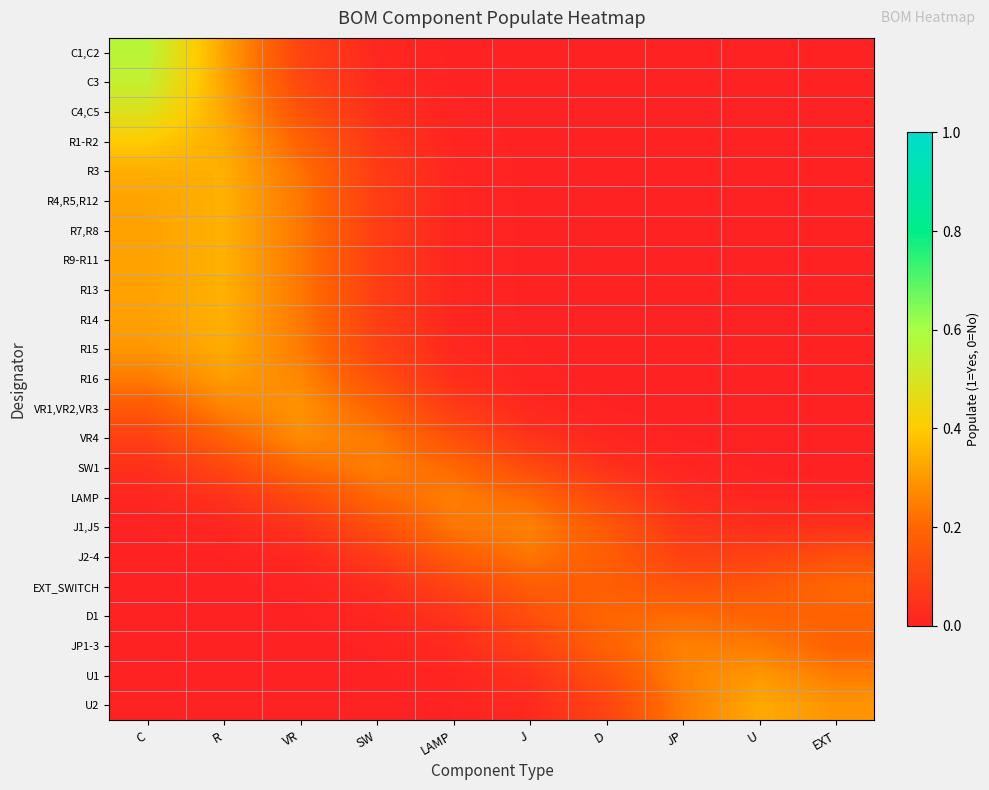

Reading right to left, extract all data points from this chart.

C1,C2: EXT=0.0	U=0.0	JP=0.0	D=0.0	J=0.0	LAMP=0.0	SW=0.0	VR=0.1	R=0.3	C=0.6
C3: EXT=0.0	U=0.0	JP=0.0	D=0.0	J=0.0	LAMP=0.0	SW=0.0	VR=0.1	R=0.3	C=0.5
C4,C5: EXT=0.0	U=0.0	JP=0.0	D=0.0	J=0.0	LAMP=0.0	SW=0.0	VR=0.1	R=0.3	C=0.5
R1-R2: EXT=0.0	U=0.0	JP=0.0	D=0.0	J=0.0	LAMP=0.0	SW=0.1	VR=0.2	R=0.3	C=0.4
R3: EXT=0.0	U=0.0	JP=0.0	D=0.0	J=0.0	LAMP=0.0	SW=0.1	VR=0.2	R=0.3	C=0.3
R4,R5,R12: EXT=0.0	U=0.0	JP=0.0	D=0.0	J=0.0	LAMP=0.0	SW=0.1	VR=0.2	R=0.3	C=0.3
R7,R8: EXT=0.0	U=0.0	JP=0.0	D=0.0	J=0.0	LAMP=0.0	SW=0.1	VR=0.2	R=0.3	C=0.3
R9-R11: EXT=0.0	U=0.0	JP=0.0	D=0.0	J=0.0	LAMP=0.0	SW=0.1	VR=0.2	R=0.3	C=0.3
R13: EXT=0.0	U=0.0	JP=0.0	D=0.0	J=0.0	LAMP=0.0	SW=0.1	VR=0.2	R=0.3	C=0.3
R14: EXT=0.0	U=0.0	JP=0.0	D=0.0	J=0.0	LAMP=0.0	SW=0.1	VR=0.2	R=0.3	C=0.3
R15: EXT=0.0	U=0.0	JP=0.0	D=0.0	J=0.0	LAMP=0.0	SW=0.1	VR=0.2	R=0.3	C=0.3
R16: EXT=0.0	U=0.0	JP=0.0	D=0.0	J=0.0	LAMP=0.0	SW=0.1	VR=0.3	R=0.3	C=0.2
VR1,VR2,VR3: EXT=0.0	U=0.0	JP=0.0	D=0.0	J=0.0	LAMP=0.1	SW=0.2	VR=0.3	R=0.3	C=0.2
VR4: EXT=0.0	U=0.0	JP=0.0	D=0.0	J=0.1	LAMP=0.1	SW=0.2	VR=0.3	R=0.2	C=0.1
SW1: EXT=0.0	U=0.0	JP=0.0	D=0.0	J=0.1	LAMP=0.2	SW=0.2	VR=0.2	R=0.1	C=0.0
LAMP: EXT=0.0	U=0.0	JP=0.0	D=0.1	J=0.2	LAMP=0.2	SW=0.2	VR=0.1	R=0.0	C=0.0
J1,J5: EXT=0.0	U=0.0	JP=0.1	D=0.2	J=0.3	LAMP=0.2	SW=0.1	VR=0.1	R=0.0	C=0.0
J2-4: EXT=0.1	U=0.1	JP=0.1	D=0.2	J=0.2	LAMP=0.2	SW=0.1	VR=0.0	R=0.0	C=0.0
EXT_SWITCH: EXT=0.2	U=0.2	JP=0.1	D=0.2	J=0.2	LAMP=0.1	SW=0.0	VR=0.0	R=0.0	C=0.0
D1: EXT=0.2	U=0.2	JP=0.2	D=0.2	J=0.1	LAMP=0.1	SW=0.0	VR=0.0	R=0.0	C=0.0
JP1-3: EXT=0.2	U=0.2	JP=0.3	D=0.2	J=0.1	LAMP=0.0	SW=0.0	VR=0.0	R=0.0	C=0.0
U1: EXT=0.2	U=0.3	JP=0.3	D=0.1	J=0.0	LAMP=0.0	SW=0.0	VR=0.0	R=0.0	C=0.0
U2: EXT=0.3	U=0.3	JP=0.2	D=0.1	J=0.0	LAMP=0.0	SW=0.0	VR=0.0	R=0.0	C=0.0